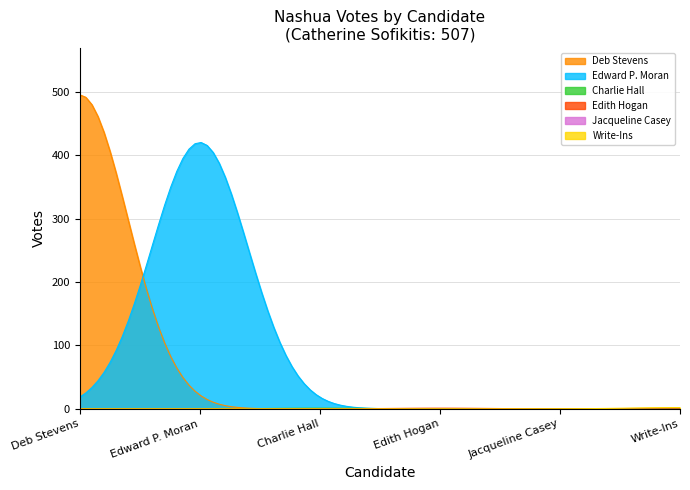

Is the value of Charlie Hall at Edward P. Moran greater than the value of Deb Stevens at Edward P. Moran?

No